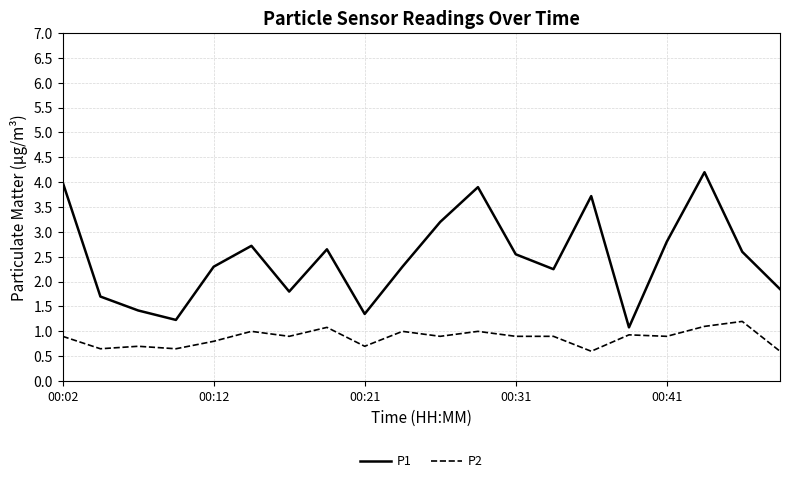

True or false: P2 has more than 1 interior local peaks.

True